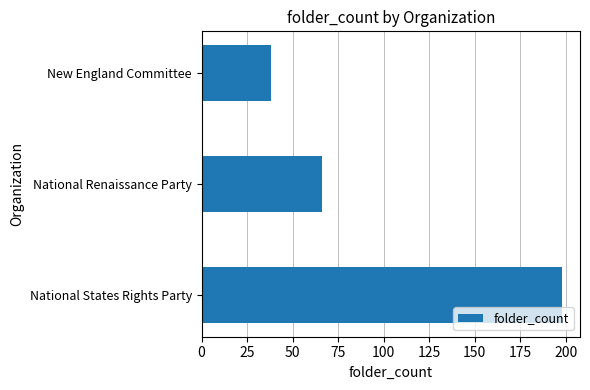

True or false: the data shows 23 at New England Committee.

False